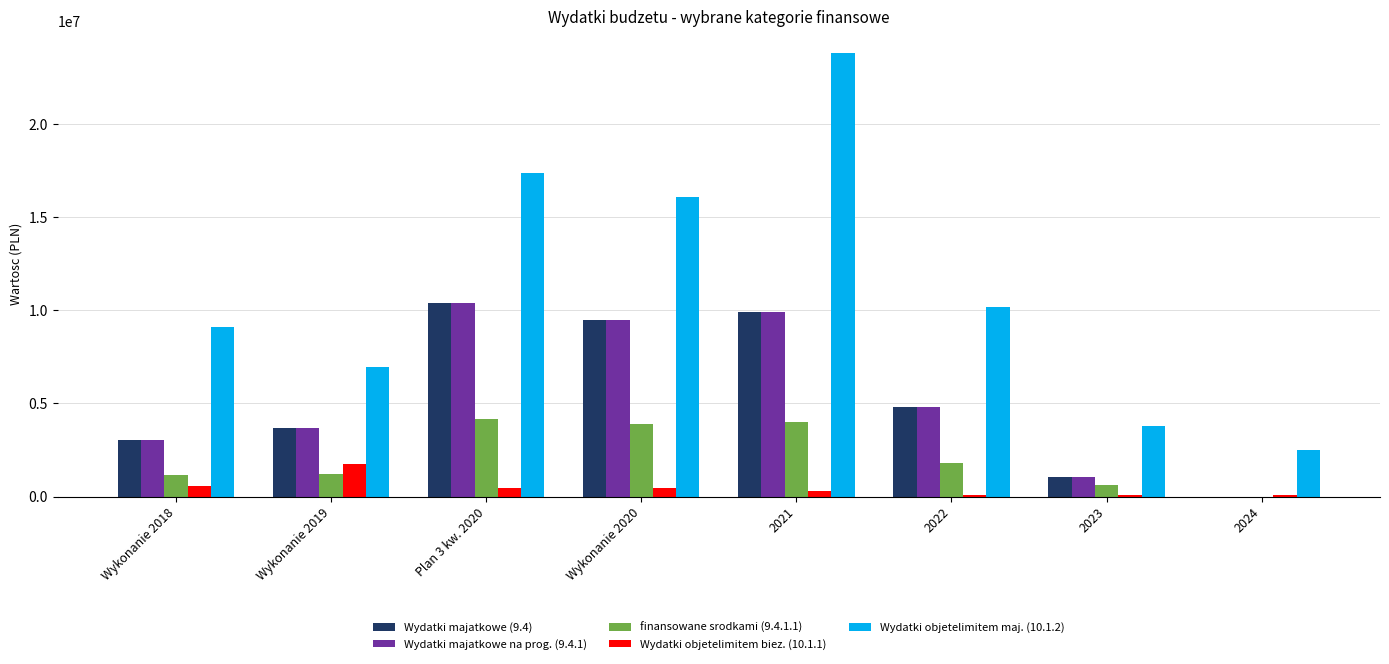

The value of finansowane srodkami (9.4.1.1) at 2024 is 0.0. True or false?

True